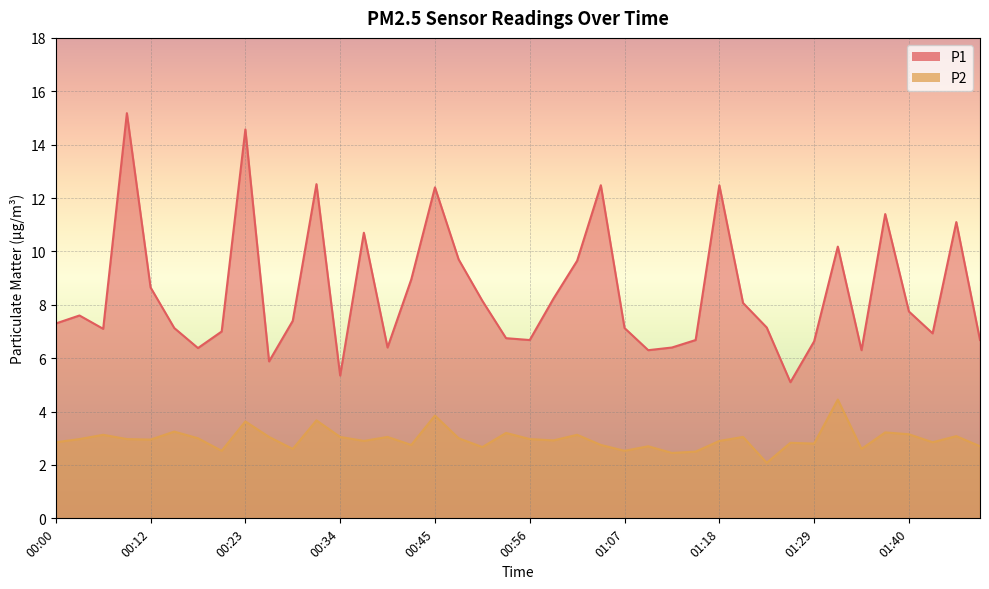

Which series has the largest total across all categories?

P1